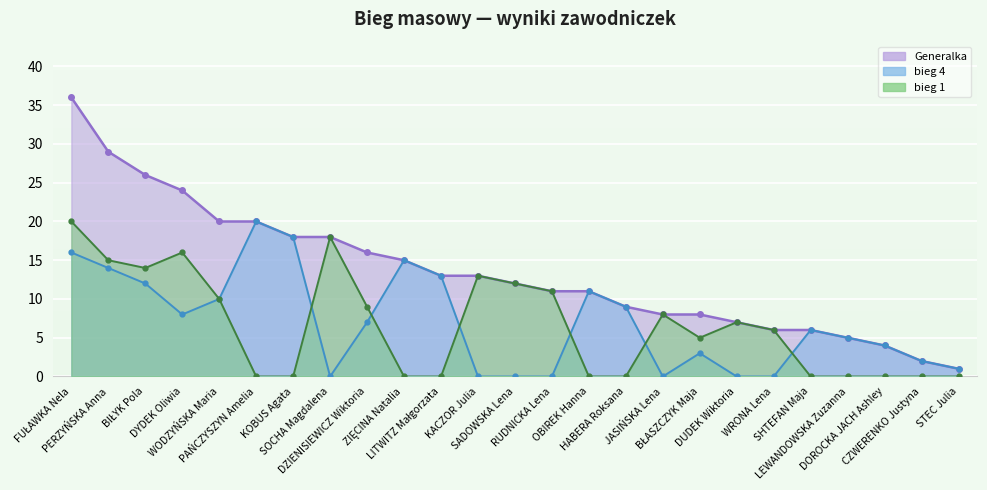

What is the sum of all Generalka values?

338